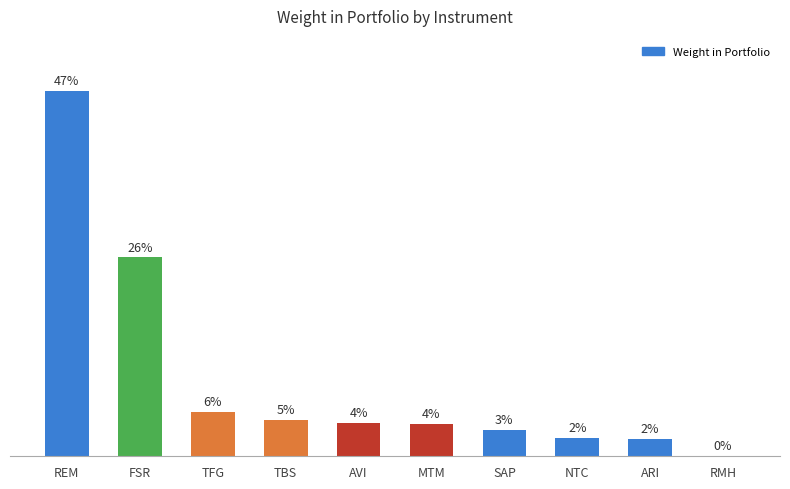

Are the bars horizontal?

No